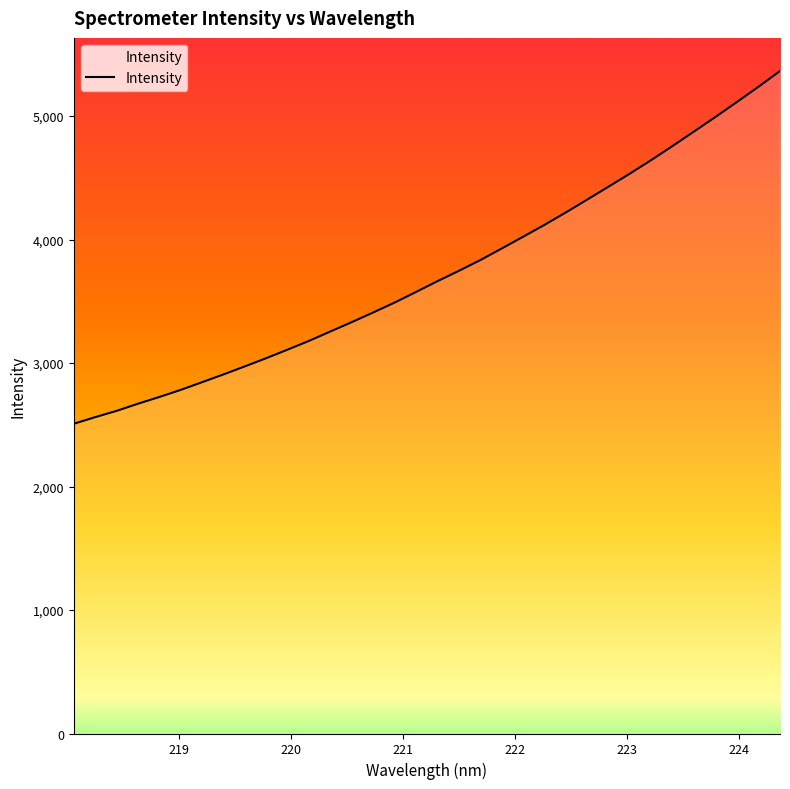

What is the smallest value displayed?

2507.9